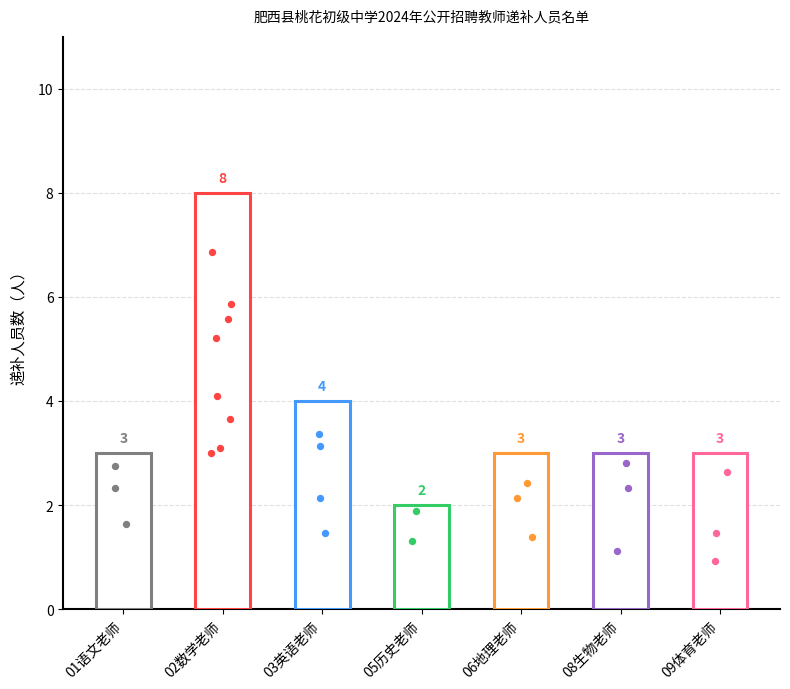

Which has a higher value, 08生物老师 or 09体育老师?

08生物老师